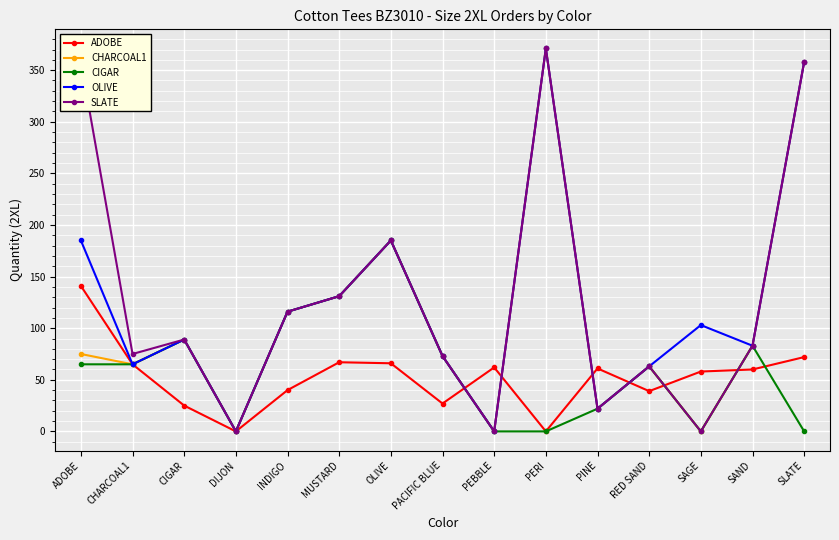

At which label does CIGAR reach its peak?

OLIVE